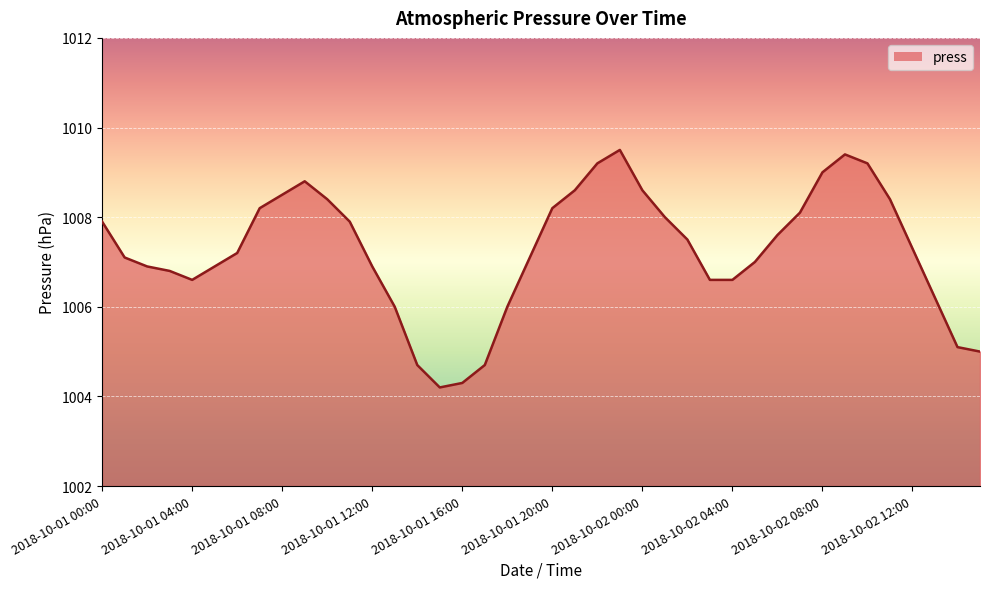

What is the greatest value displayed?

1009.5